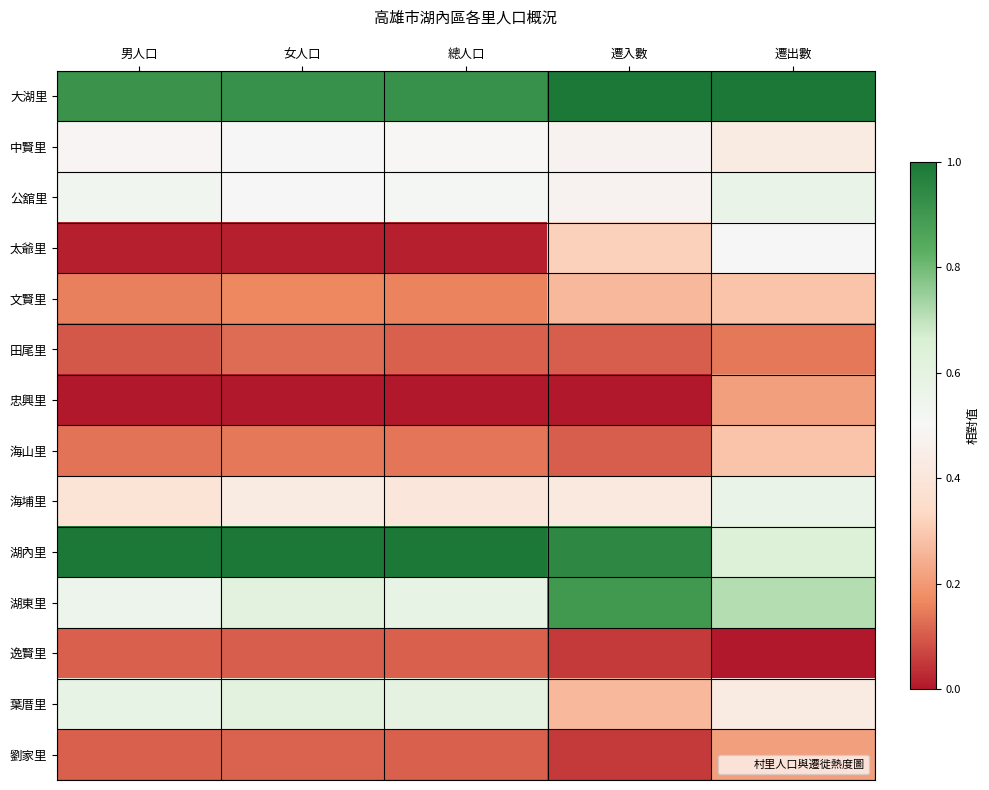

Reading left to right, transcribe all the data shown in this chart.

大湖里: 男人口=0.9	女人口=0.9	總人口=0.9	遷入數=1.0	遷出數=1.0
中賢里: 男人口=0.5	女人口=0.5	總人口=0.5	遷入數=0.5	遷出數=0.4
公舘里: 男人口=0.5	女人口=0.5	總人口=0.5	遷入數=0.5	遷出數=0.6
太爺里: 男人口=0.0	女人口=0.0	總人口=0.0	遷入數=0.3	遷出數=0.5
文賢里: 男人口=0.2	女人口=0.2	總人口=0.2	遷入數=0.3	遷出數=0.3
田尾里: 男人口=0.1	女人口=0.1	總人口=0.1	遷入數=0.1	遷出數=0.1
忠興里: 男人口=0.0	女人口=0.0	總人口=0.0	遷入數=0.0	遷出數=0.2
海山里: 男人口=0.1	女人口=0.1	總人口=0.1	遷入數=0.1	遷出數=0.3
海埔里: 男人口=0.4	女人口=0.4	總人口=0.4	遷入數=0.4	遷出數=0.6
湖內里: 男人口=1.0	女人口=1.0	總人口=1.0	遷入數=0.9	遷出數=0.6
湖東里: 男人口=0.6	女人口=0.6	總人口=0.6	遷入數=0.9	遷出數=0.7
逸賢里: 男人口=0.1	女人口=0.1	總人口=0.1	遷入數=0.1	遷出數=0.0
葉厝里: 男人口=0.6	女人口=0.6	總人口=0.6	遷入數=0.3	遷出數=0.4
劉家里: 男人口=0.1	女人口=0.1	總人口=0.1	遷入數=0.1	遷出數=0.2